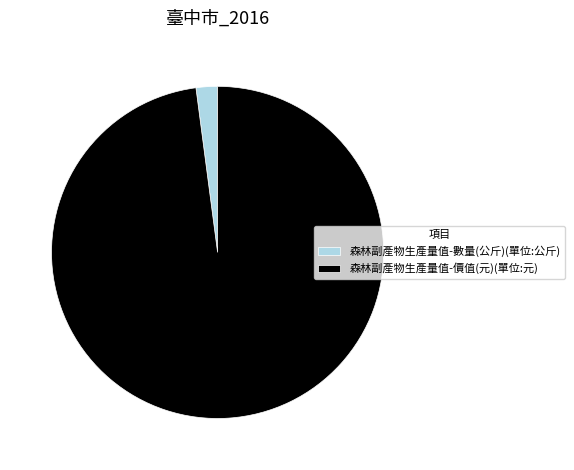

What is the largest slice in the pie chart?

森林副產物生產量值-價值(元)(單位:元)